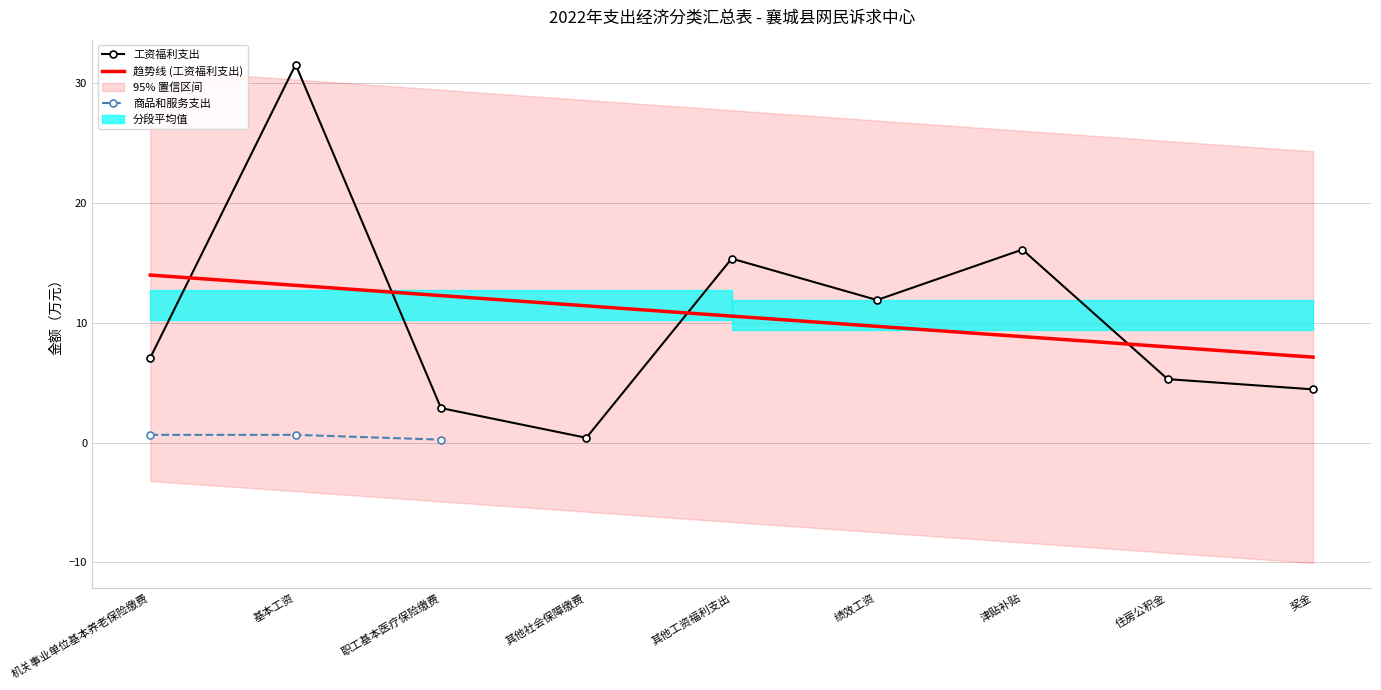

Which category has the lowest value across all series?

职工基本医疗保险缴费